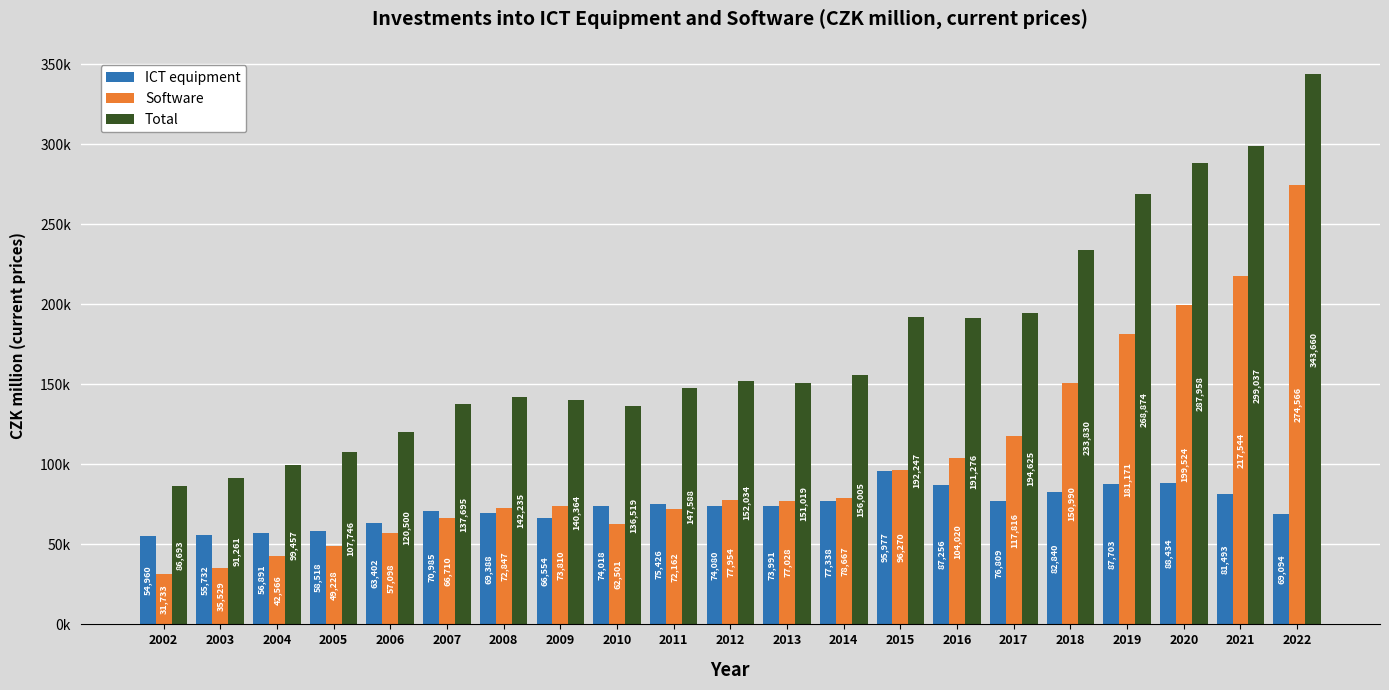

List the series in order of their peak value, highest first.

Total, Software, ICT equipment